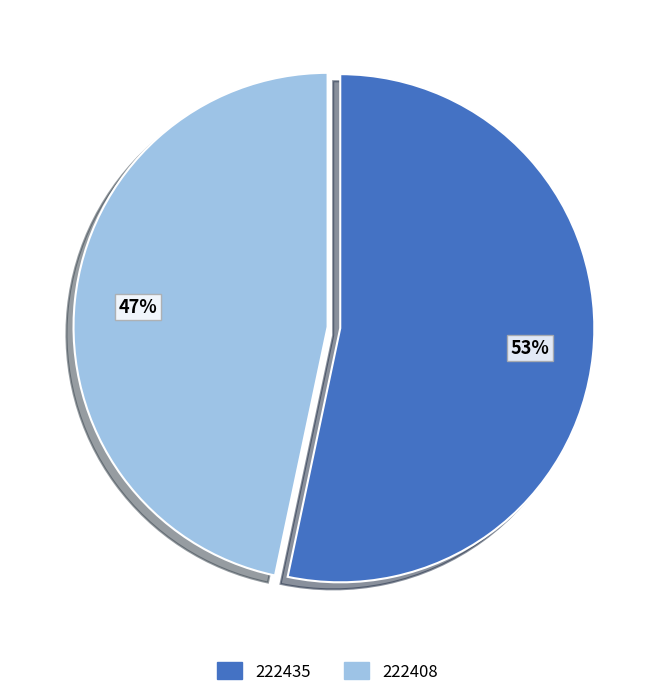

The 222435 slice represents 53% of the pie. True or false?

True